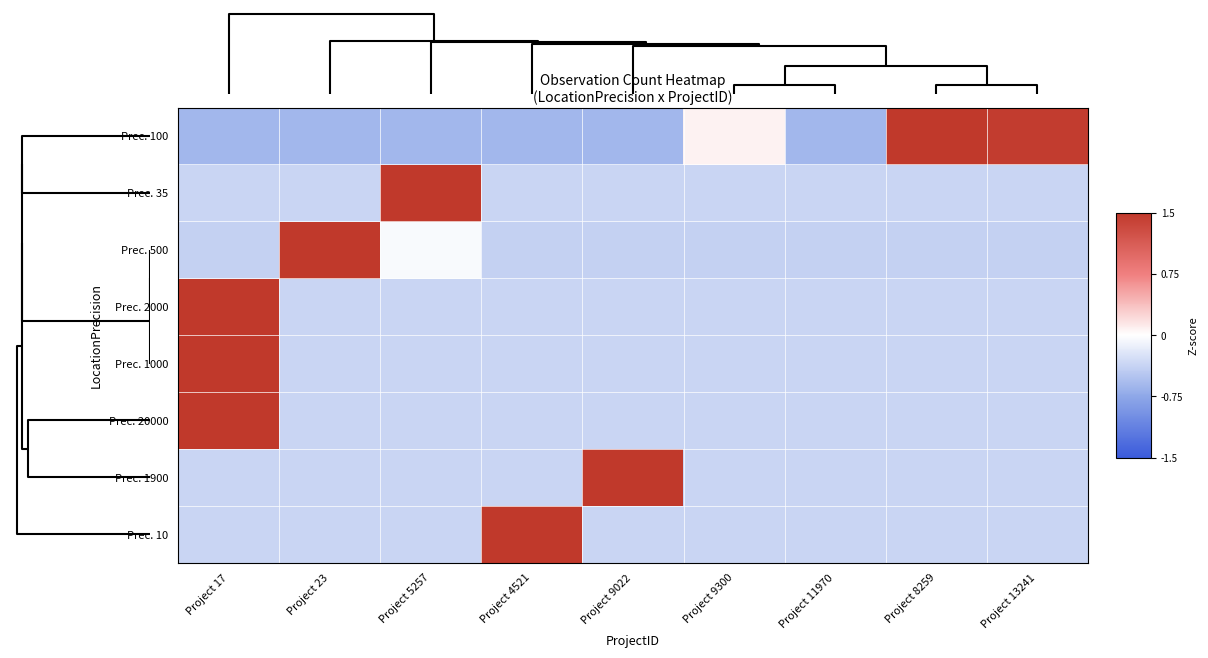

At how many categories does at least one series exceed 2?

6